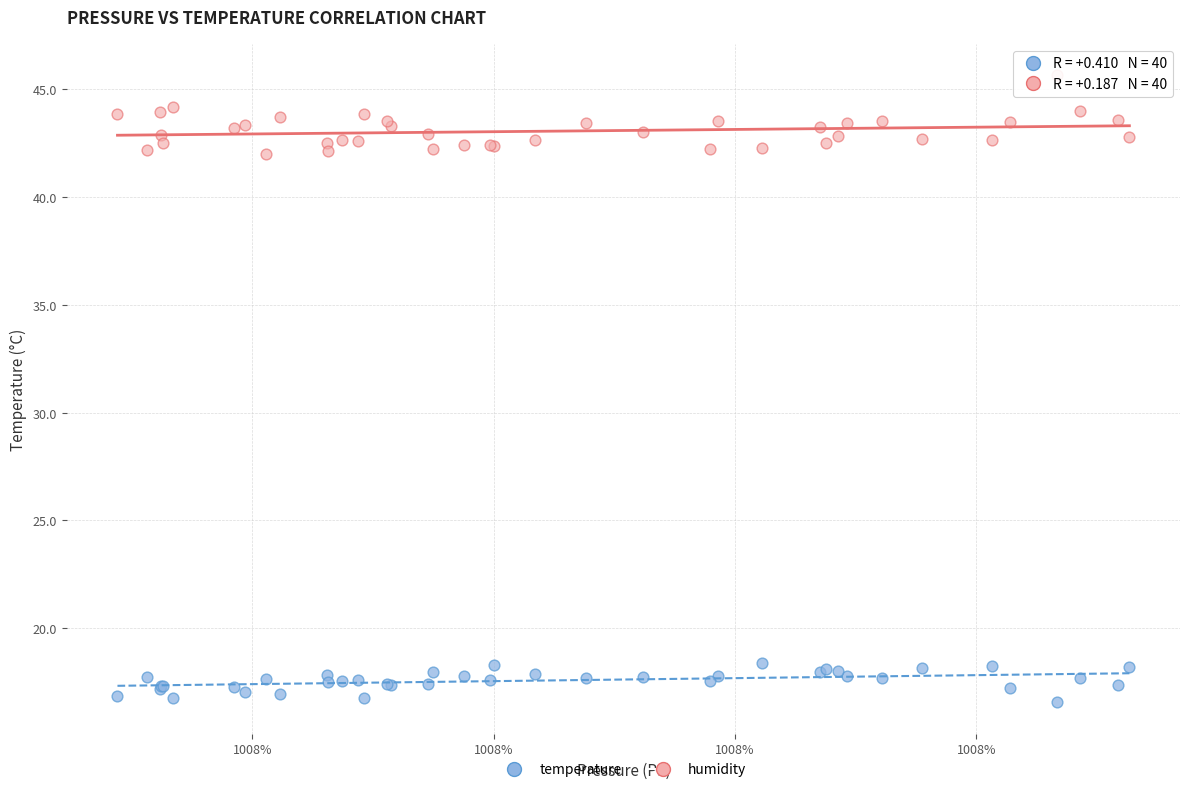

Which series reaches the maximum Y coordinate?

humidity